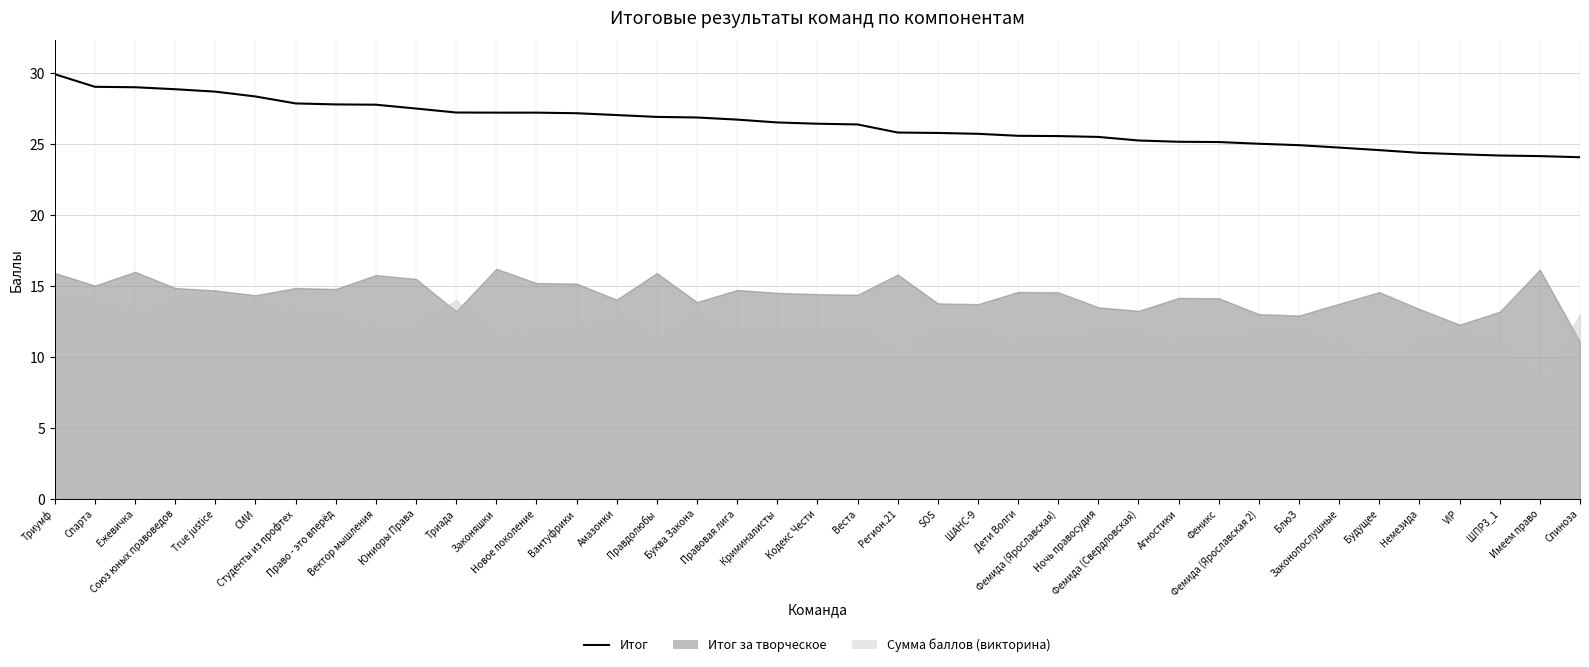

What position from the right is ШПР3_1?

3